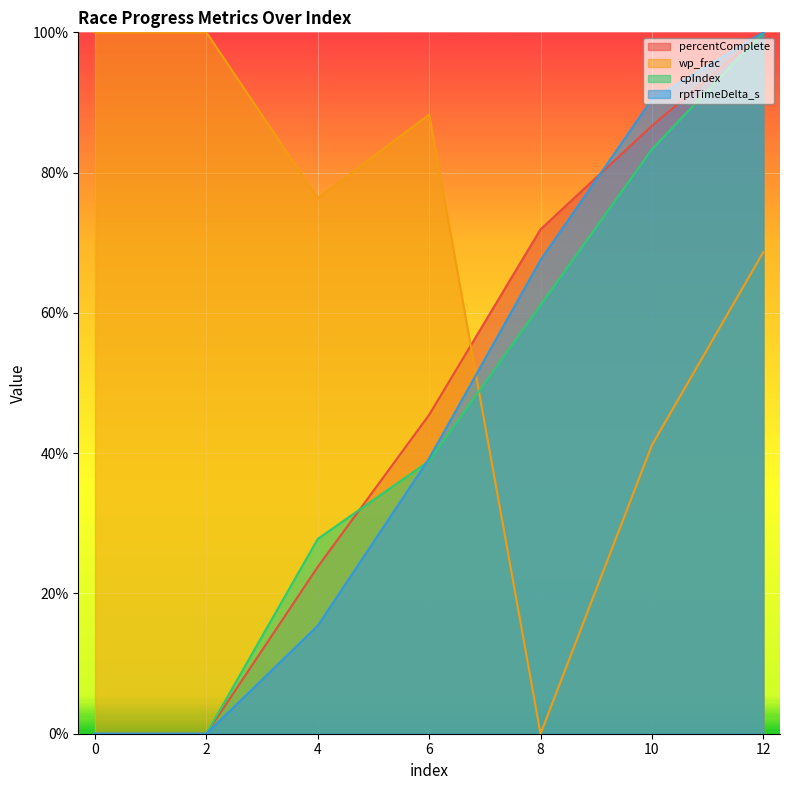

Where do cpIndex and wp_frac first cross each other?

6 and 8